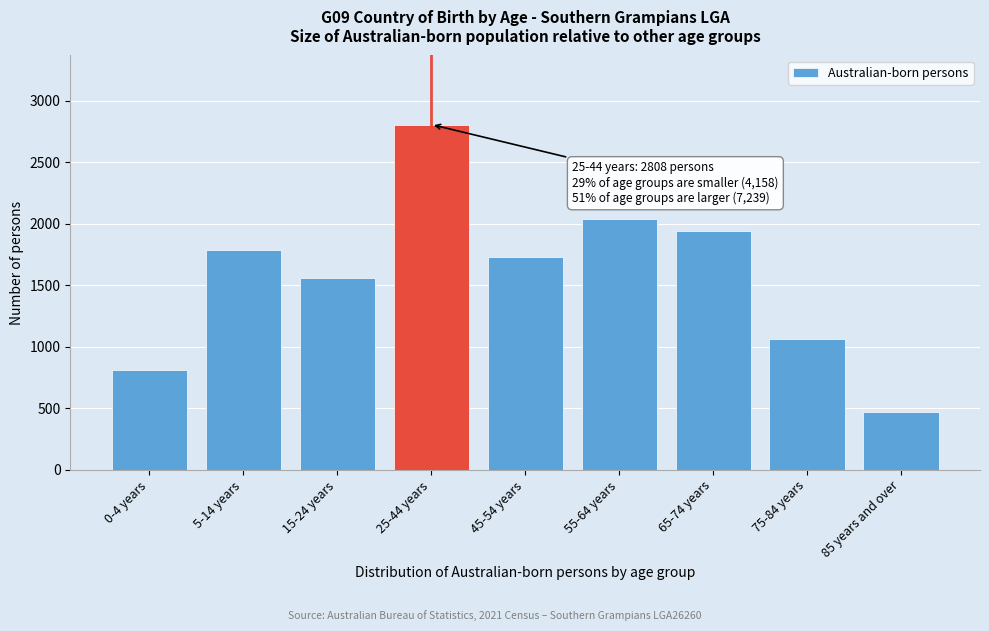

Reading left to right, list all the values displayed in this chart.

0-4 years=815	5-14 years=1784	15-24 years=1559	25-44 years=2808	45-54 years=1728	55-64 years=2037	65-74 years=1941	75-84 years=1063	85 years and over=470